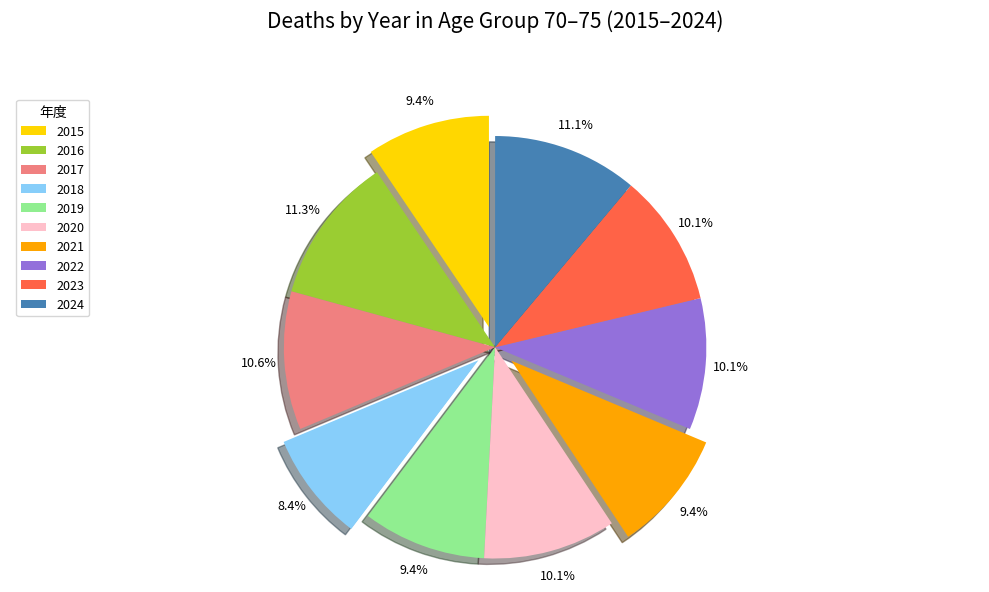

Between 2022 and 2018, which is larger?

2022